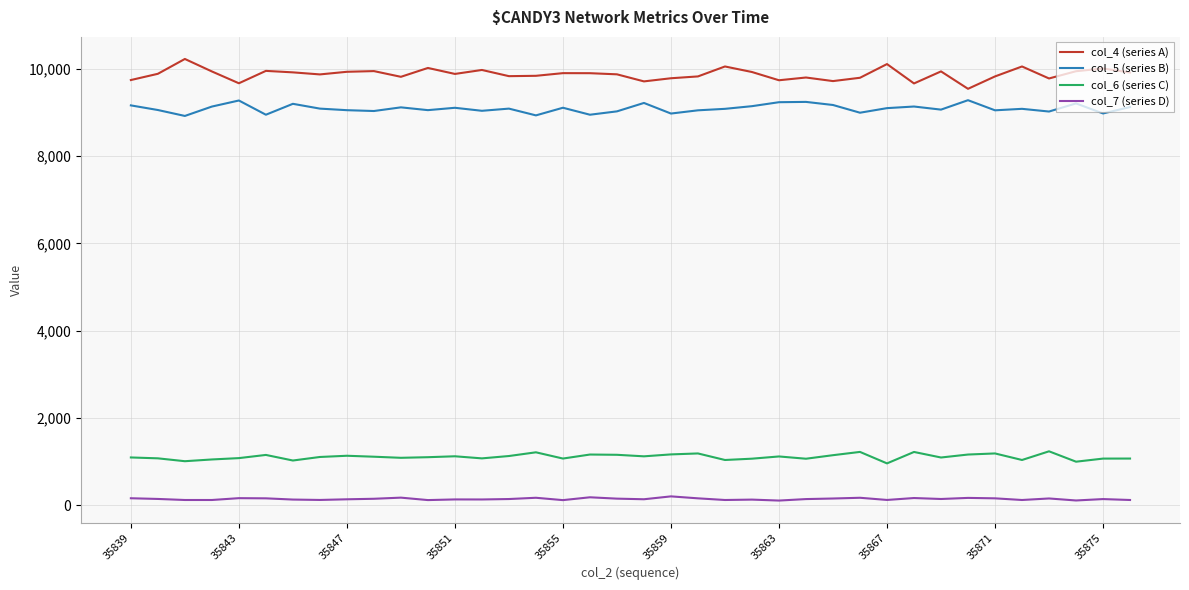

Which series has the largest range (max minus min)?

col_4 (series A)